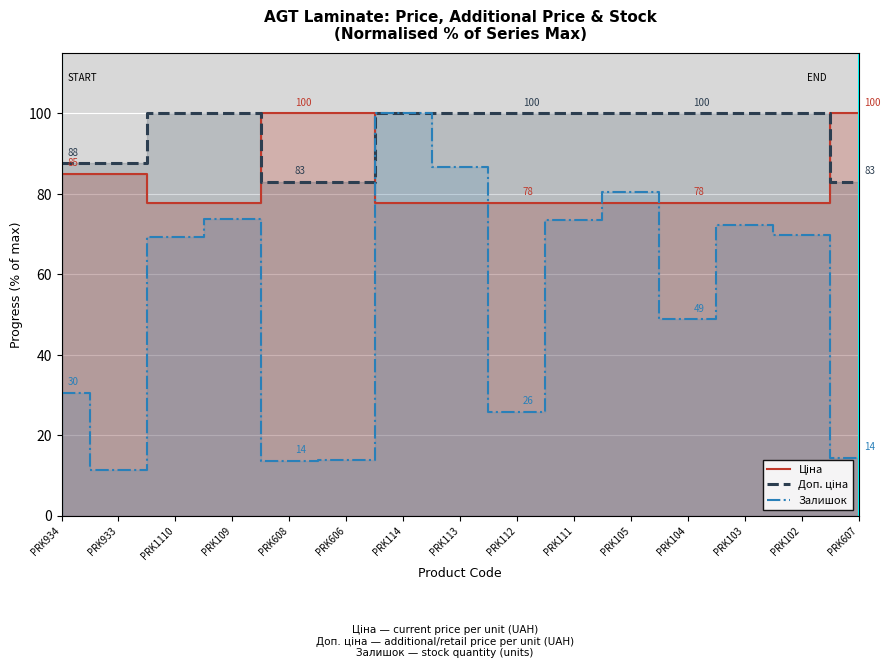

Which series has the largest total across all categories?

Доп. ціна